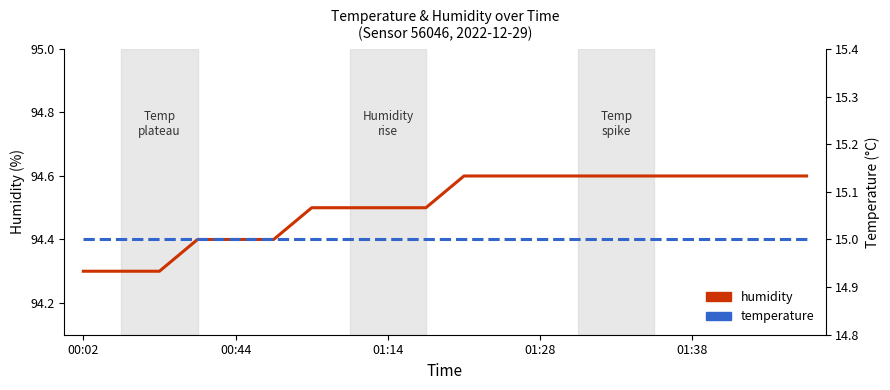

Count the humidity values in the range 94 to 95.

20